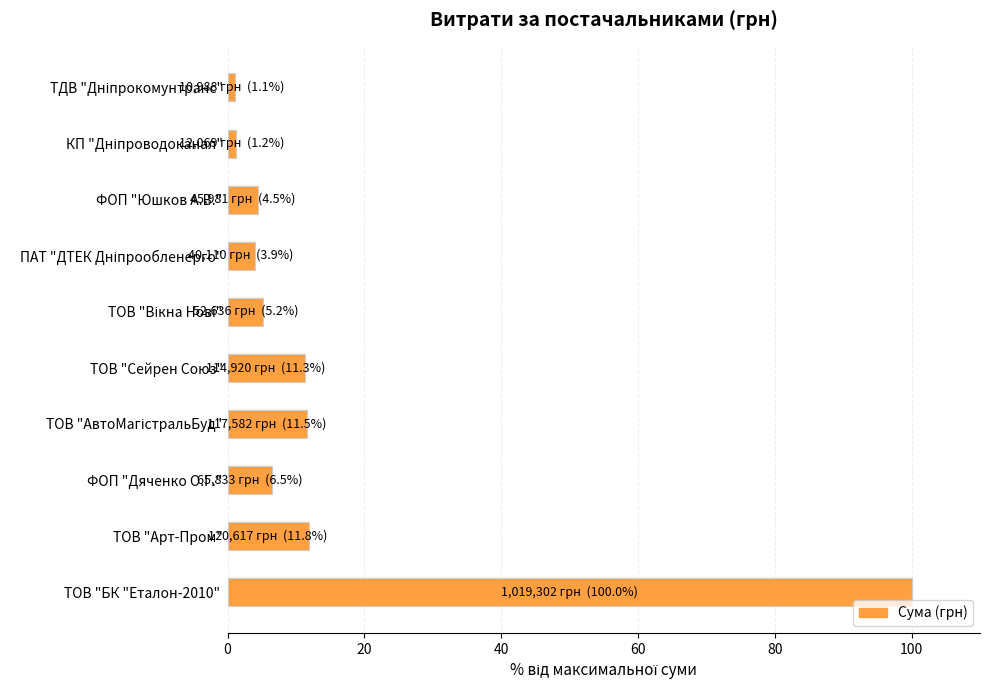

How many values are below 6?

5